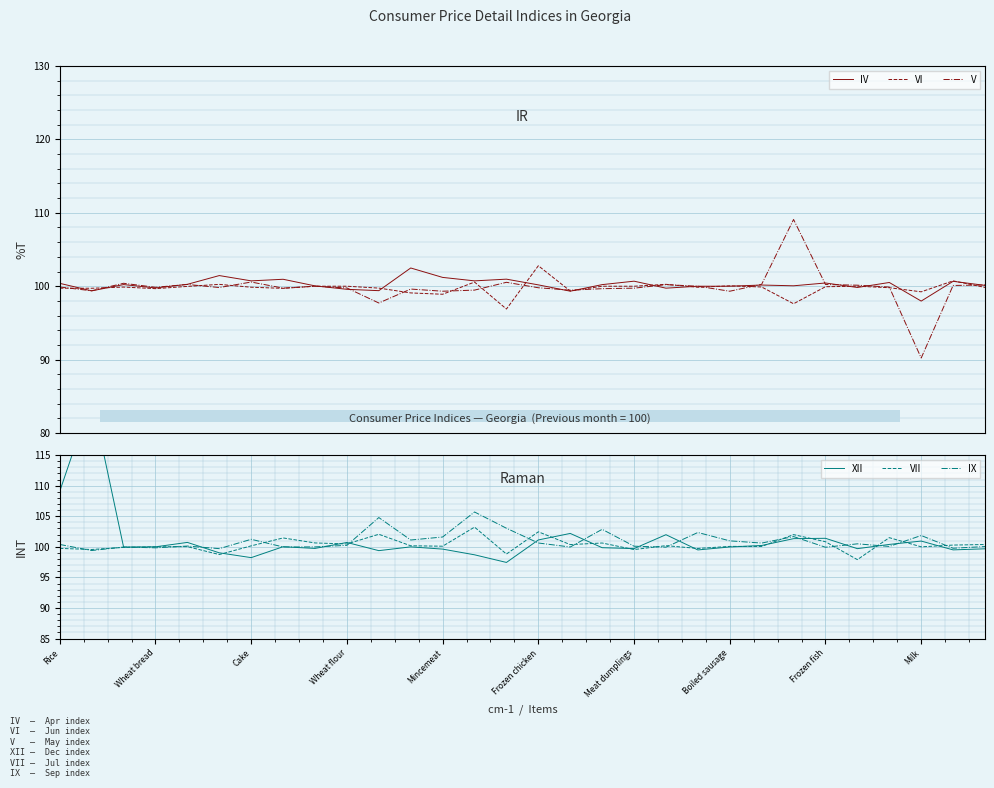

How many lines are shown in the chart?

6